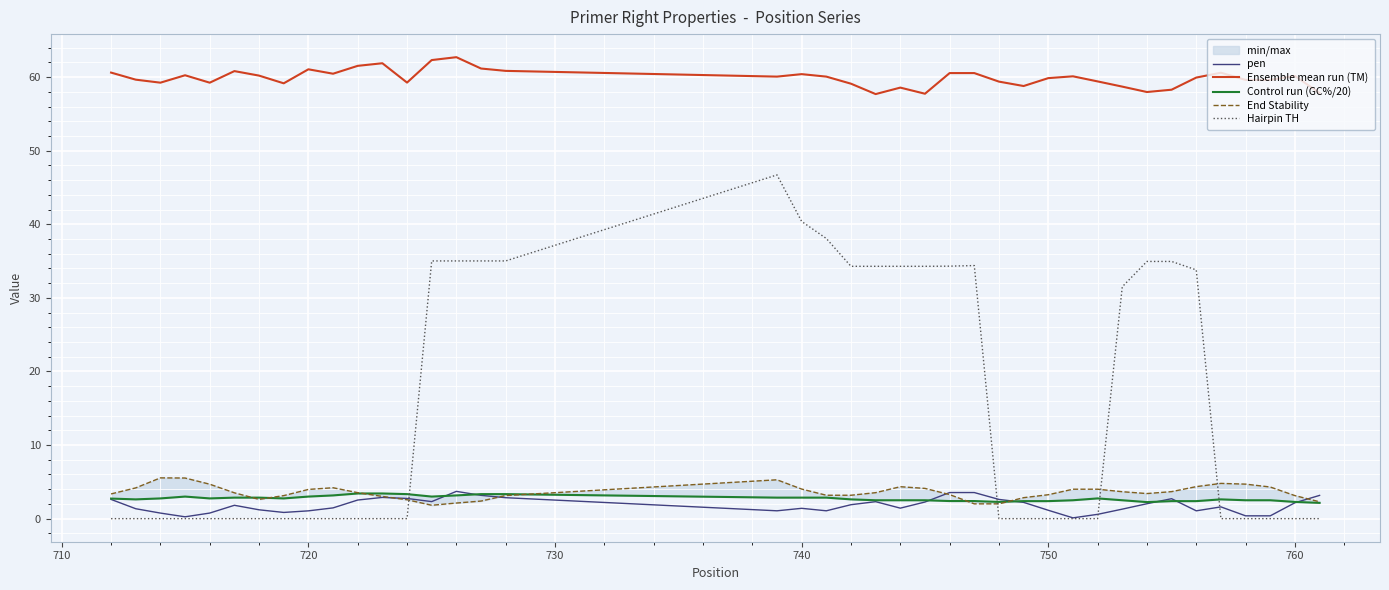

True or false: Ensemble mean run (TM) has a value of 90.5 at 750.

False